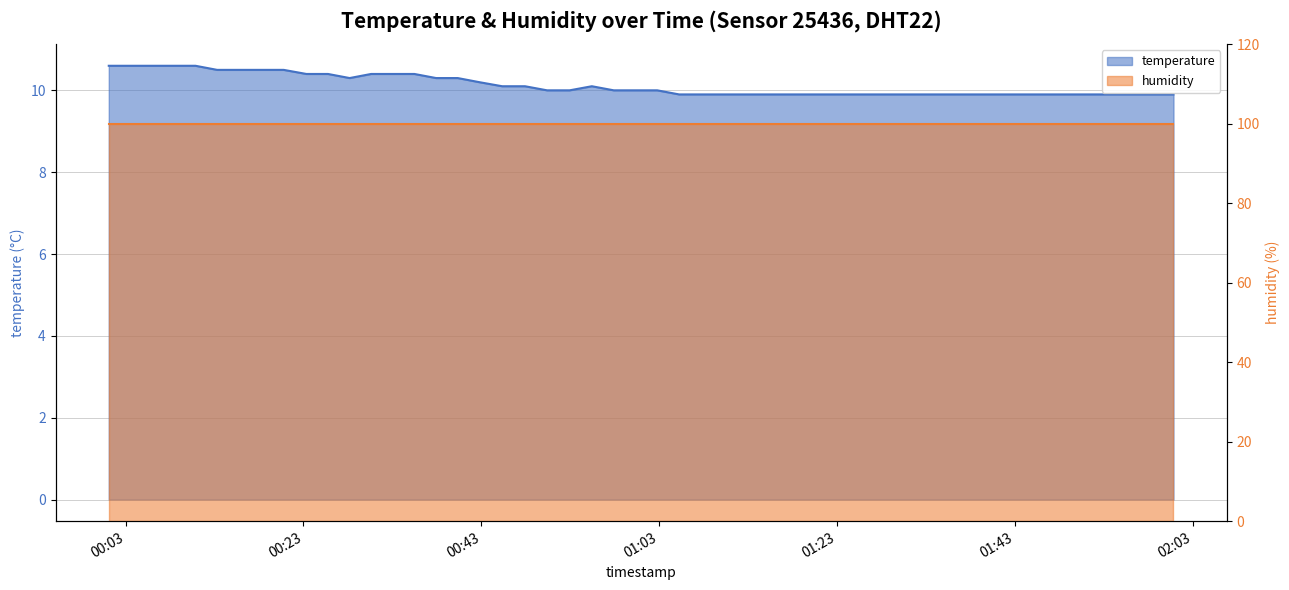

Read the value at 2022-10-18T01:38:08.

9.9